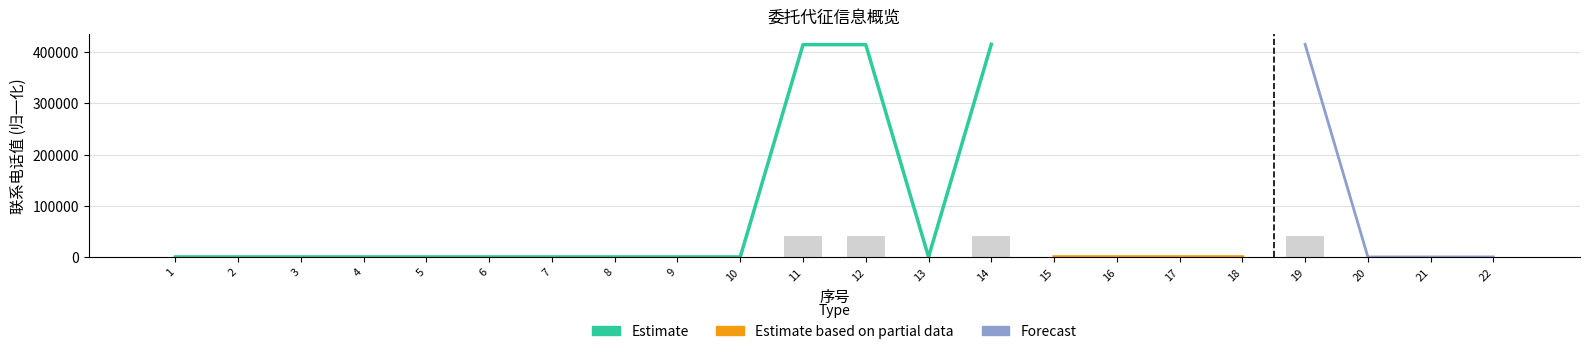

True or false: the data shows 10.7 at 9.

True